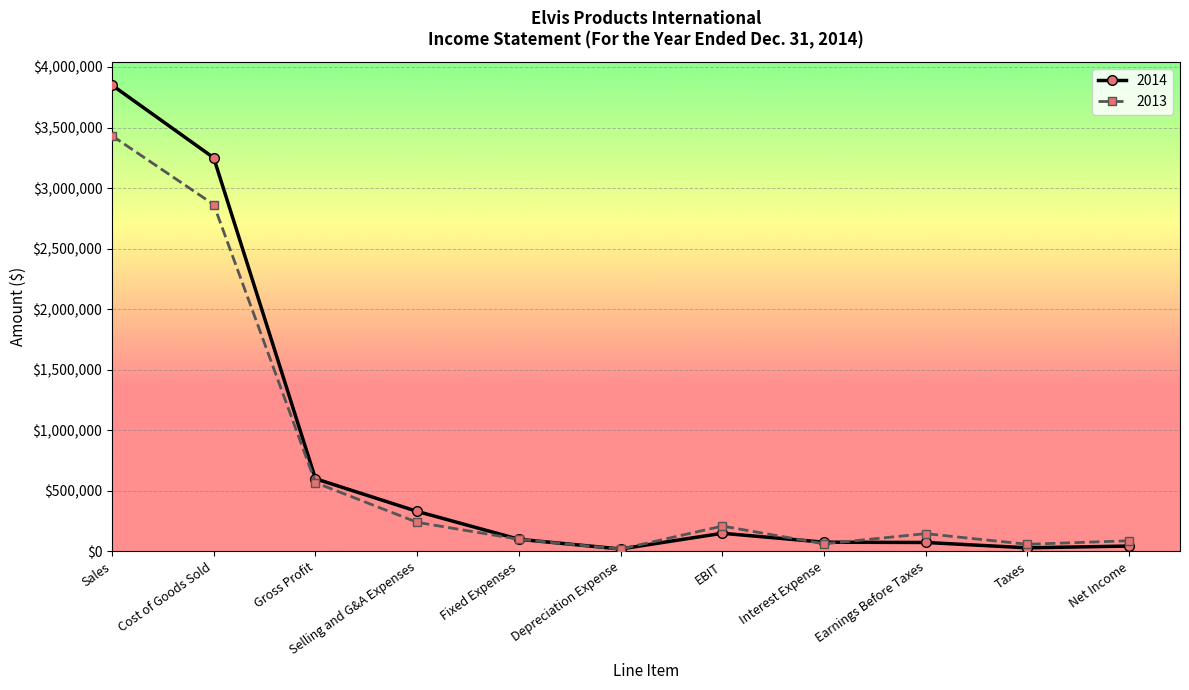

Where is the first local maximum for 2013?

EBIT